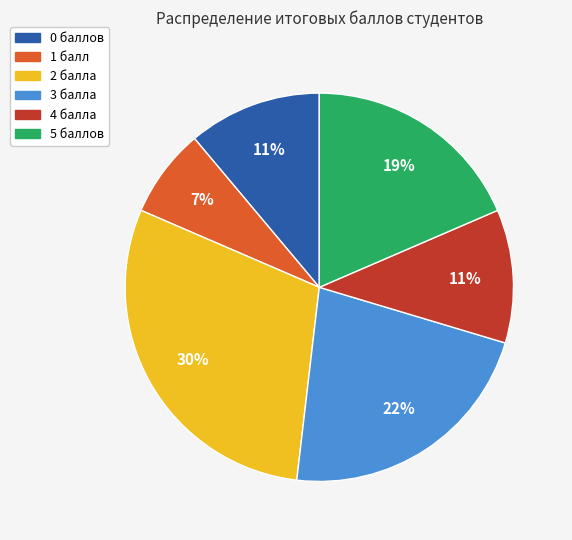

To the nearest percent, what is the average slice percentage?

17%